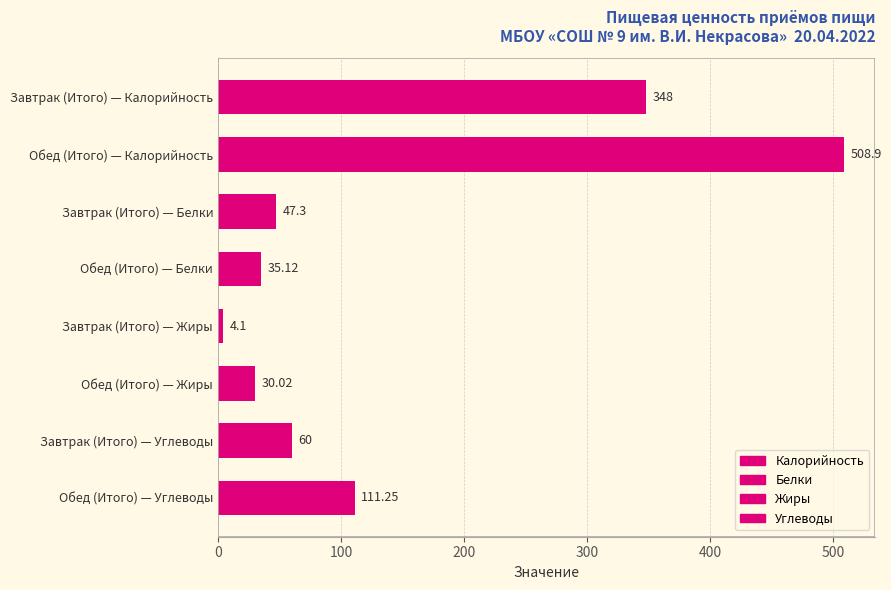

Between Завтрак (Итого) — Калорийность and Обед (Итого) — Калорийность, which is larger?

Обед (Итого) — Калорийность